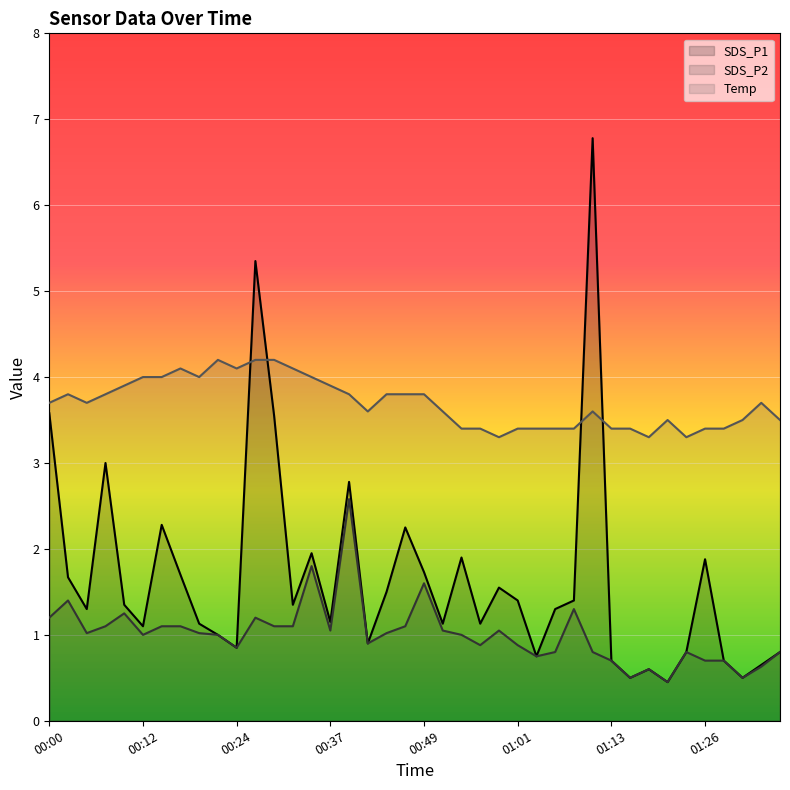

What is the value of the Temp point at the 37th from the left?

3.4